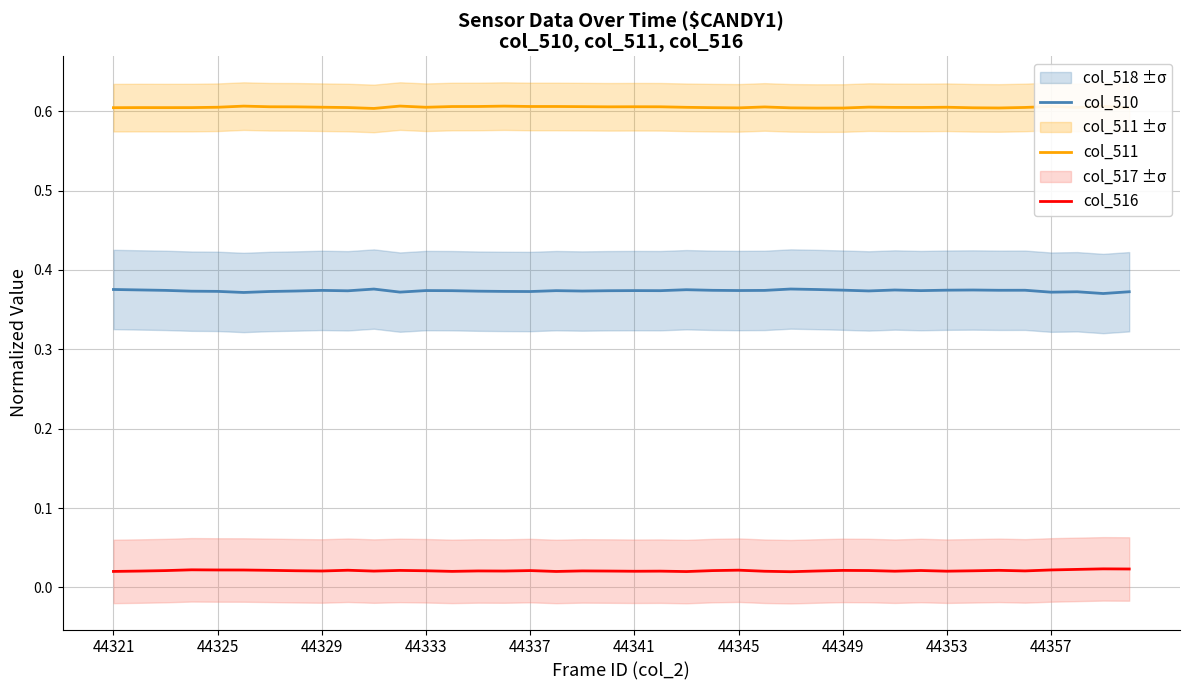

True or false: col_516 and col_511 cross at least once.

False